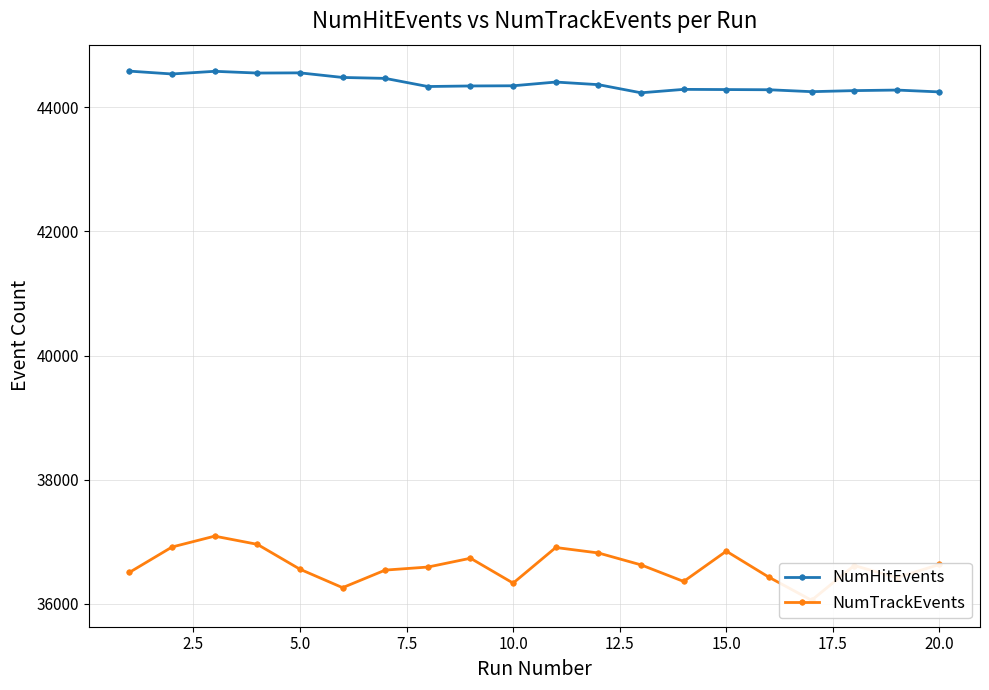

What is the minimum value for NumHitEvents?

44234